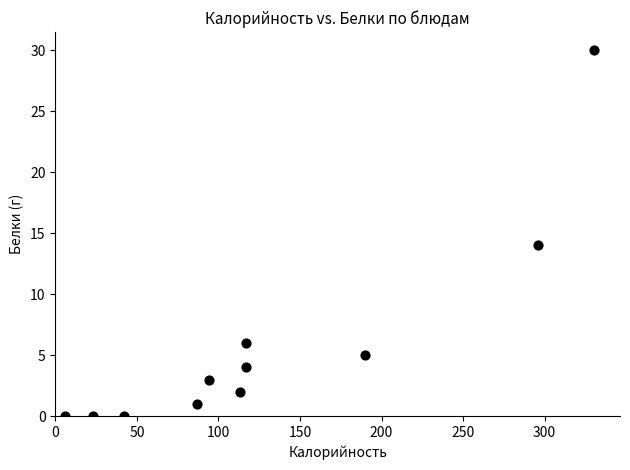

What Y value in the scatter plot is closest to 15?

14